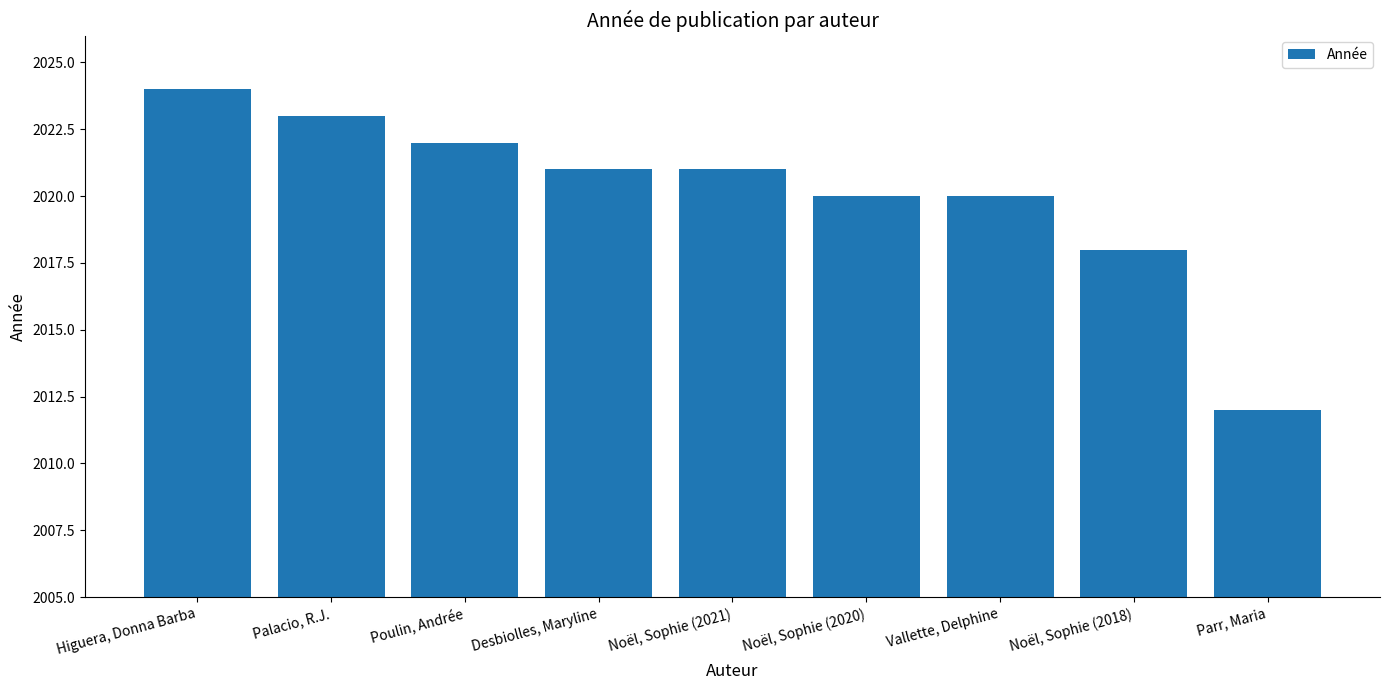

What is the smallest value displayed?

2012